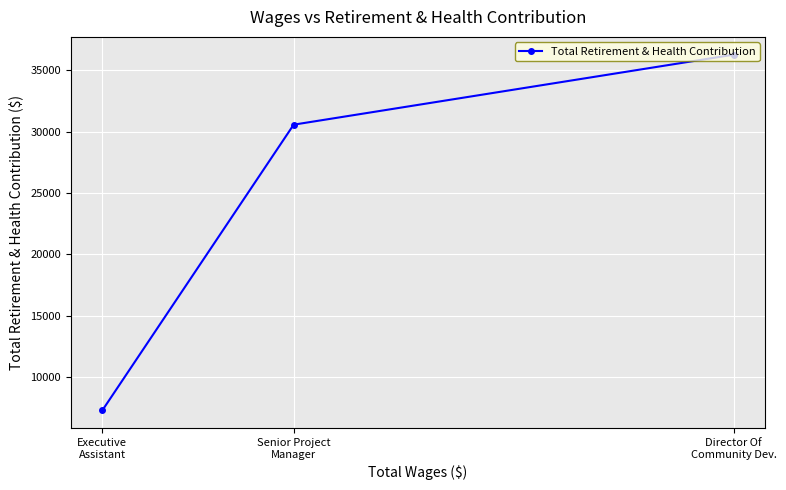

Is this an area chart (filled region under the line)?

No